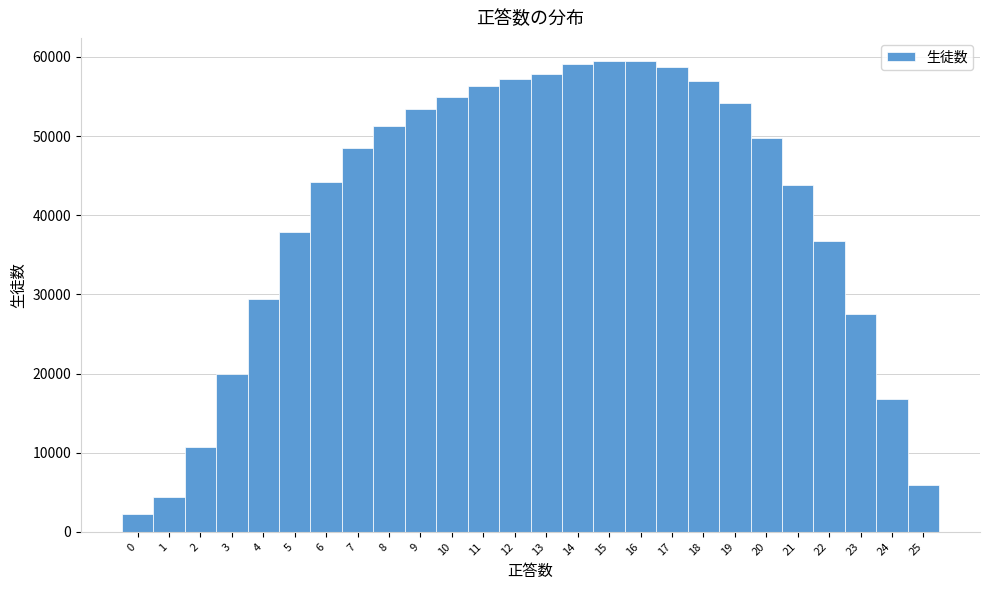

Reading left to right, list every bar in this chart as the range it spans on the x-axis followed by its height. The values are not printed on the chart, so give them approximately, as read against the axis.

-0.5 to 0.5: 2000
0.5 to 1.5: 4000
1.5 to 2.5: 11000
2.5 to 3.5: 20000
3.5 to 4.5: 29000
4.5 to 5.5: 38000
5.5 to 6.5: 44000
6.5 to 7.5: 49000
7.5 to 8.5: 51000
8.5 to 9.5: 53000
9.5 to 10.5: 55000
10.5 to 11.5: 56000
11.5 to 12.5: 57000
12.5 to 13.5: 58000
13.5 to 14.5: 59000
14.5 to 15.5: 59000
15.5 to 16.5: 59000
16.5 to 17.5: 59000
17.5 to 18.5: 57000
18.5 to 19.5: 54000
19.5 to 20.5: 50000
20.5 to 21.5: 44000
21.5 to 22.5: 37000
22.5 to 23.5: 27000
23.5 to 24.5: 17000
24.5 to 25.5: 6000